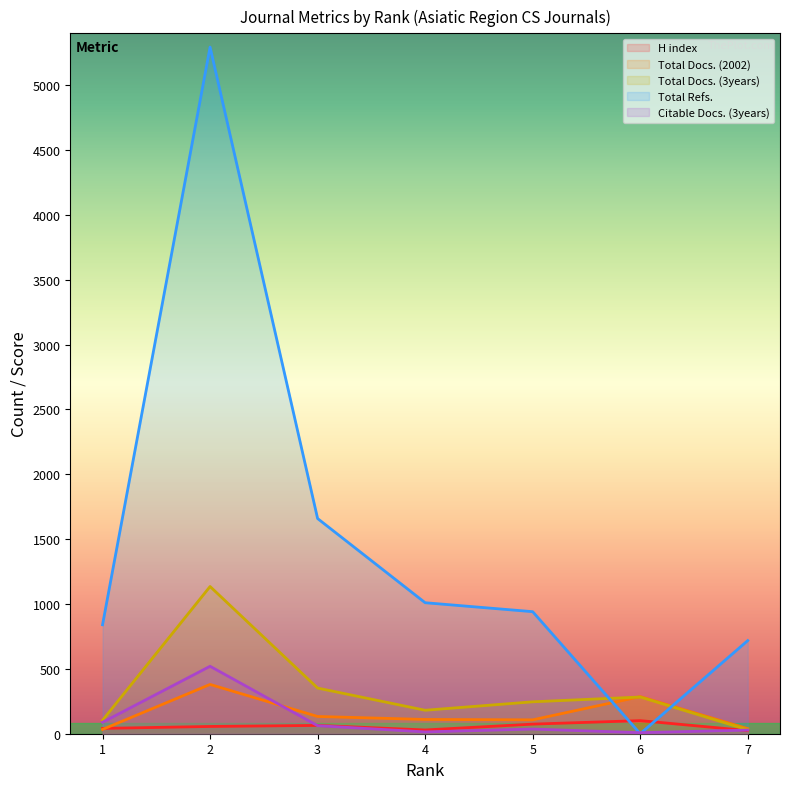

What is the difference between the highest and lowest values at 6?

286